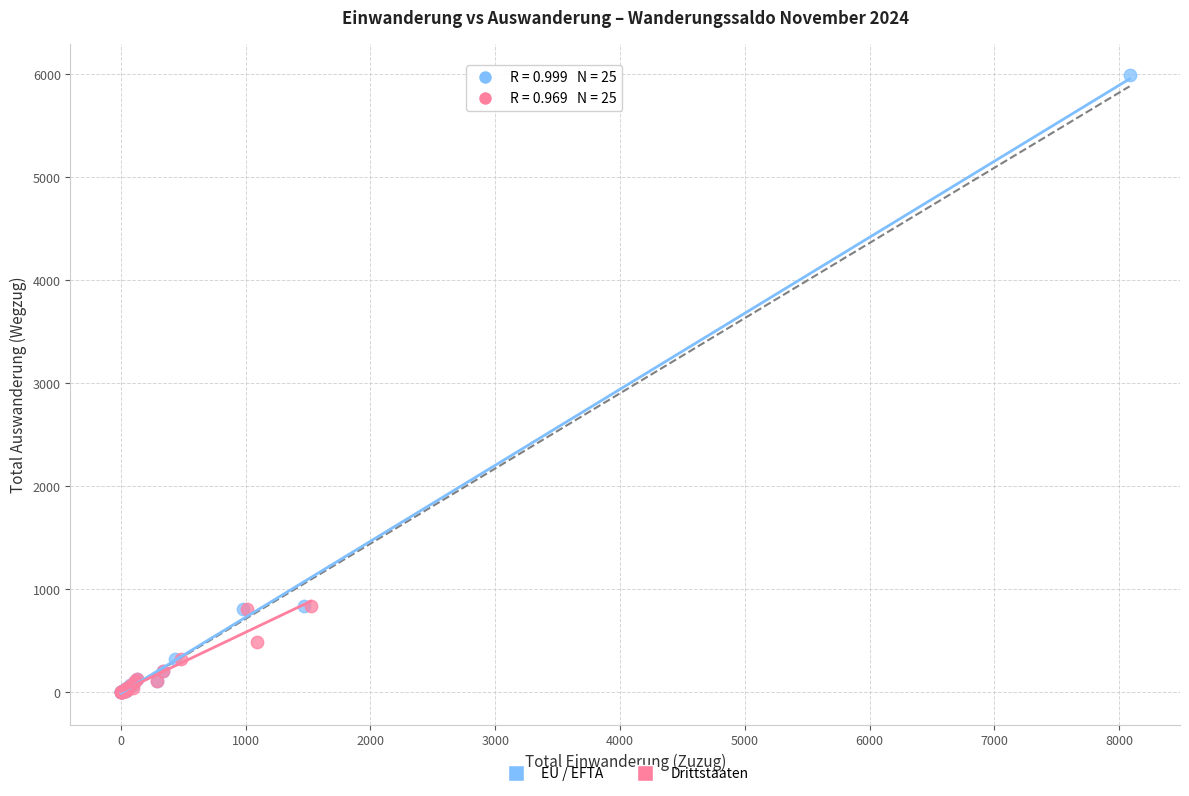

Which series contains the highest Y value?

EU / EFTA